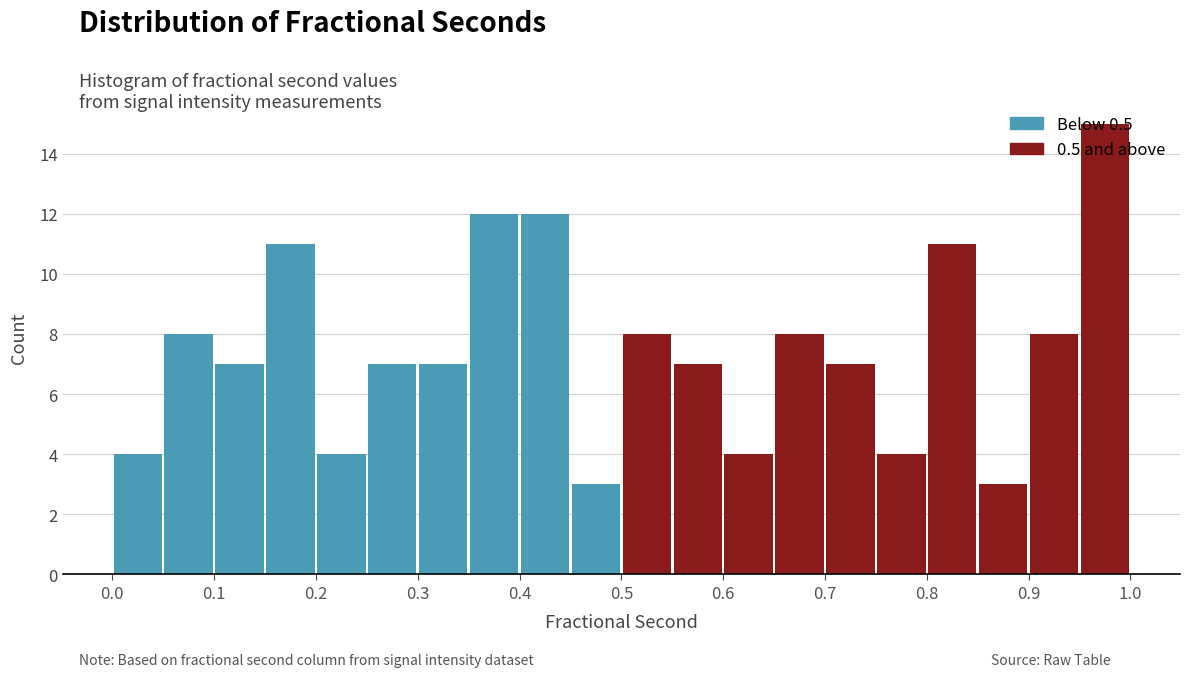

How tall is the bar that spans 0.75 to 0.80 on the x-axis? The values are not printed on the chart, so give them approximately, as read against the axis.

4